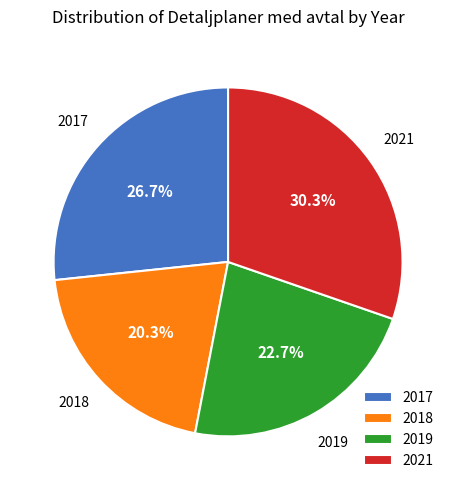

Is the sum of 2018 and 2021 greater than half?

Yes